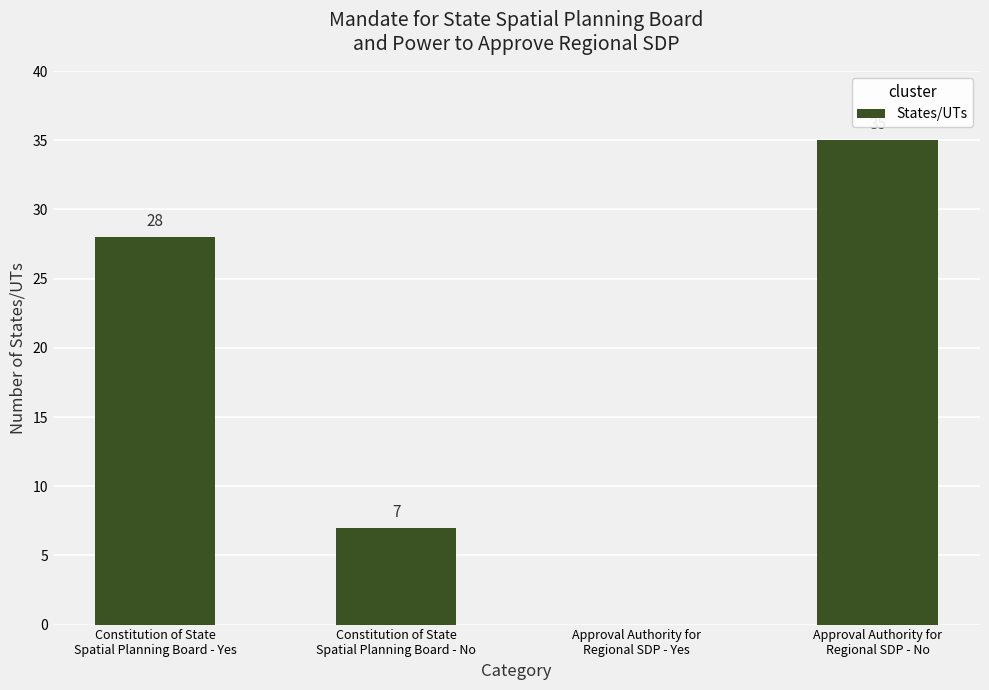

How many data points does each series have?

4